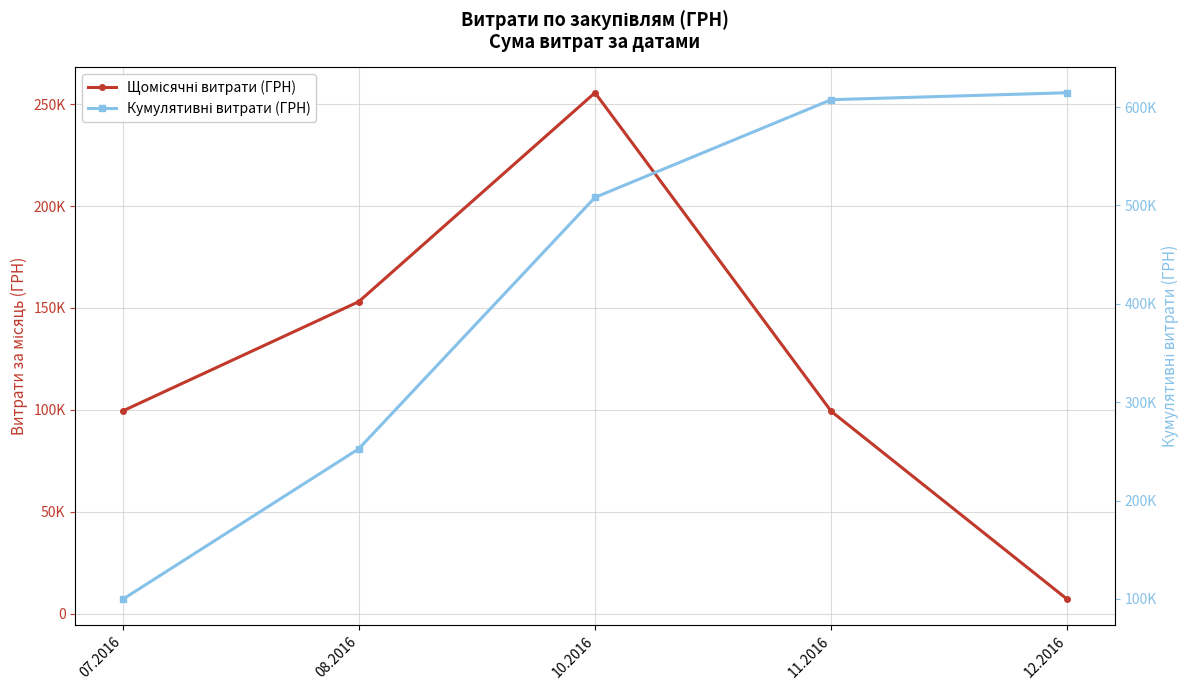

At which category is the sum across all series the highest?

10.2016